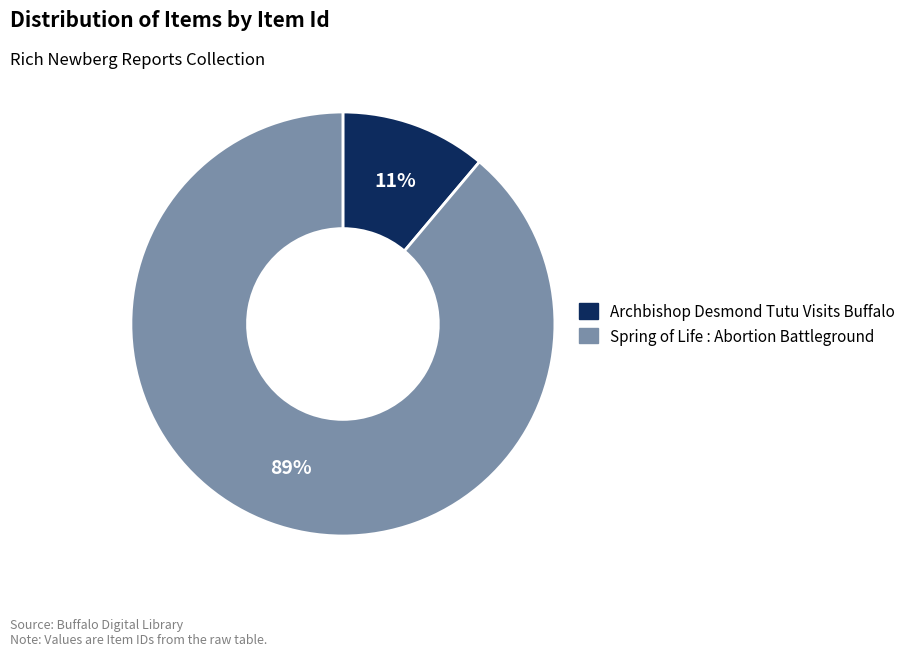

Which category has the biggest portion of the pie?

Spring of Life : Abortion Battleground